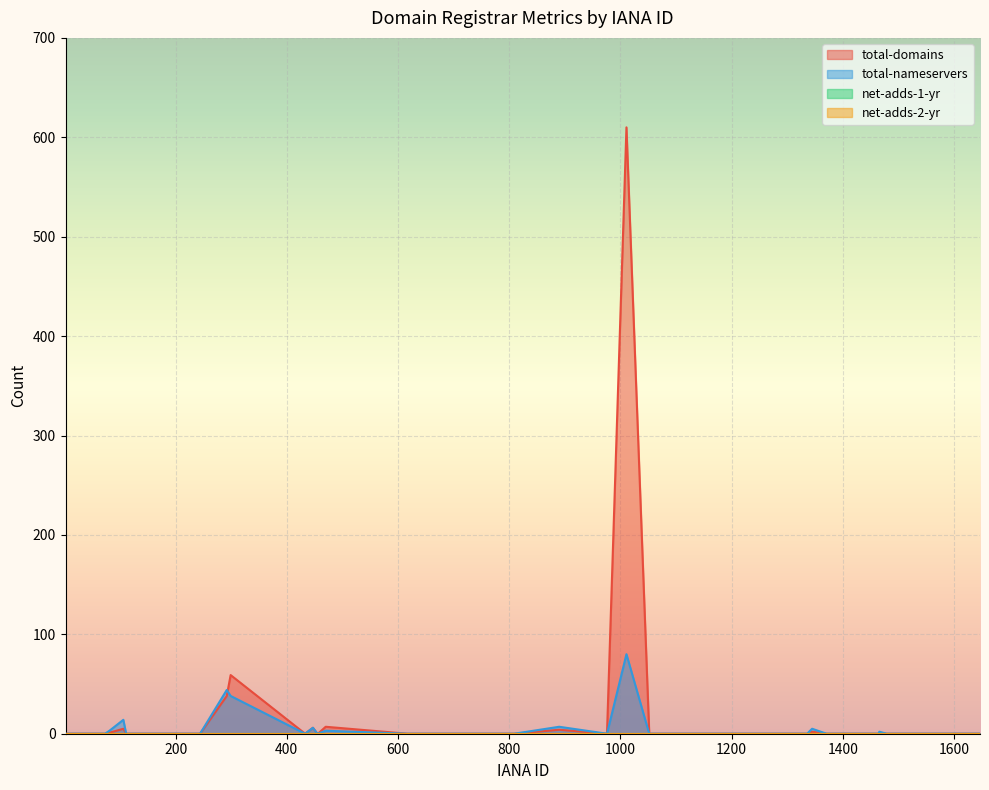

True or false: total-domains and total-nameservers intersect in this chart.

True